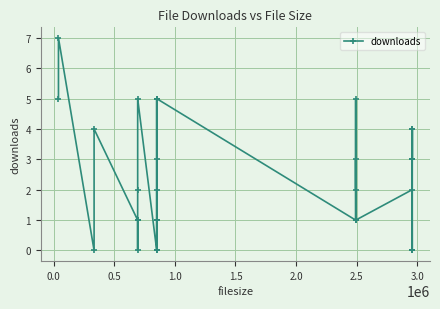

Is this an area chart (filled region under the line)?

No